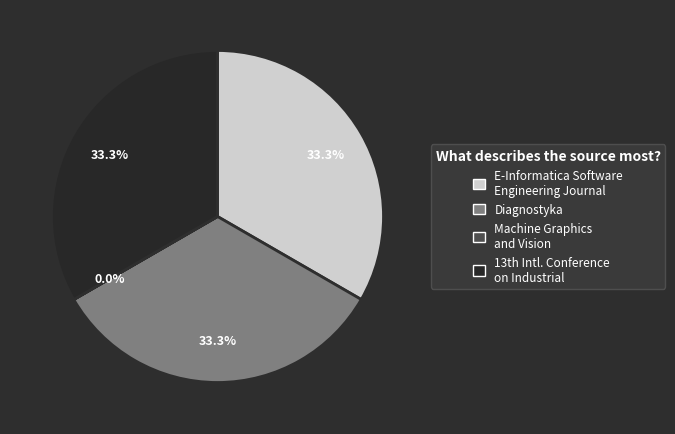

Is there any slice that represents more than half of the pie?

No